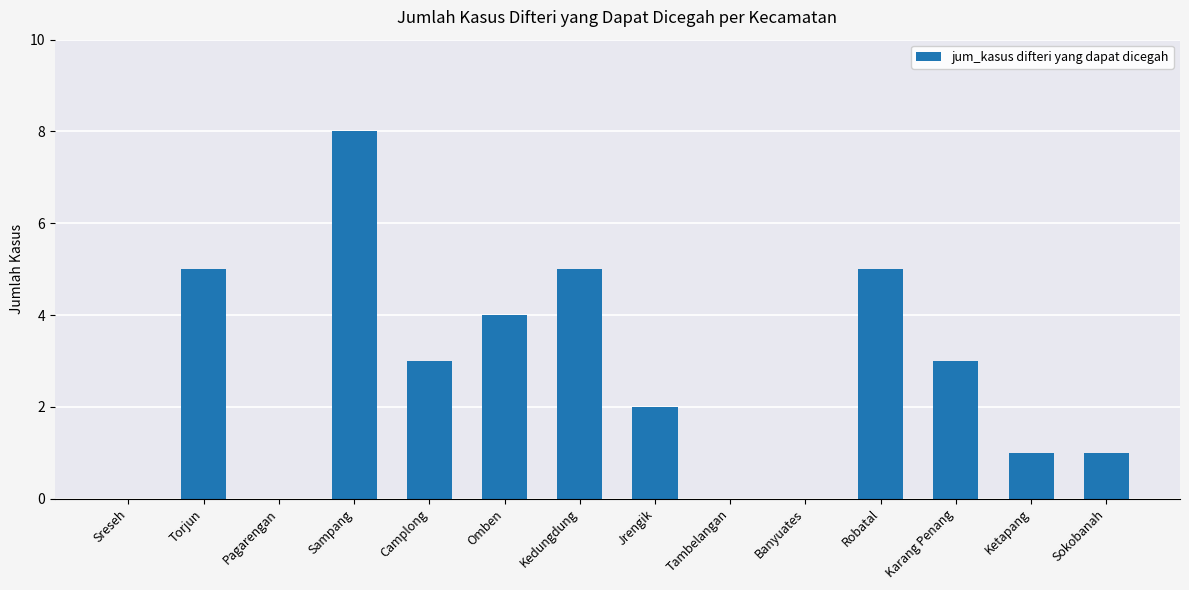

What is the sum of the values at Torjun and Sokobanah?

6